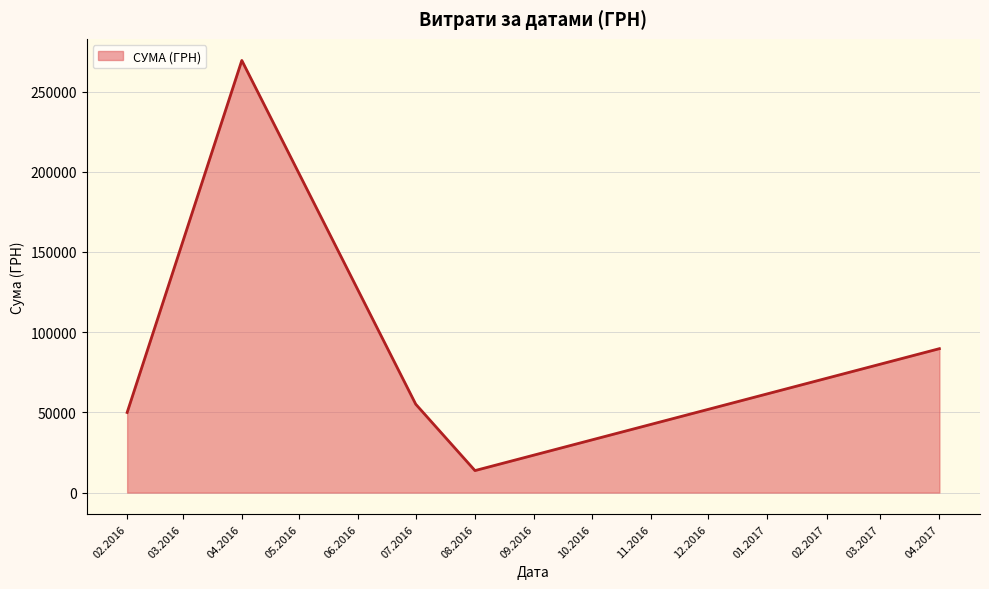

What is the sum of all values?

477864.1